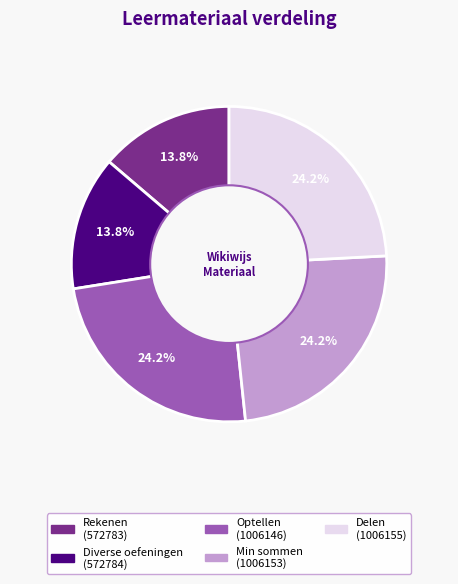

Between Diverse oefeningen and Delen, which is larger?

Delen